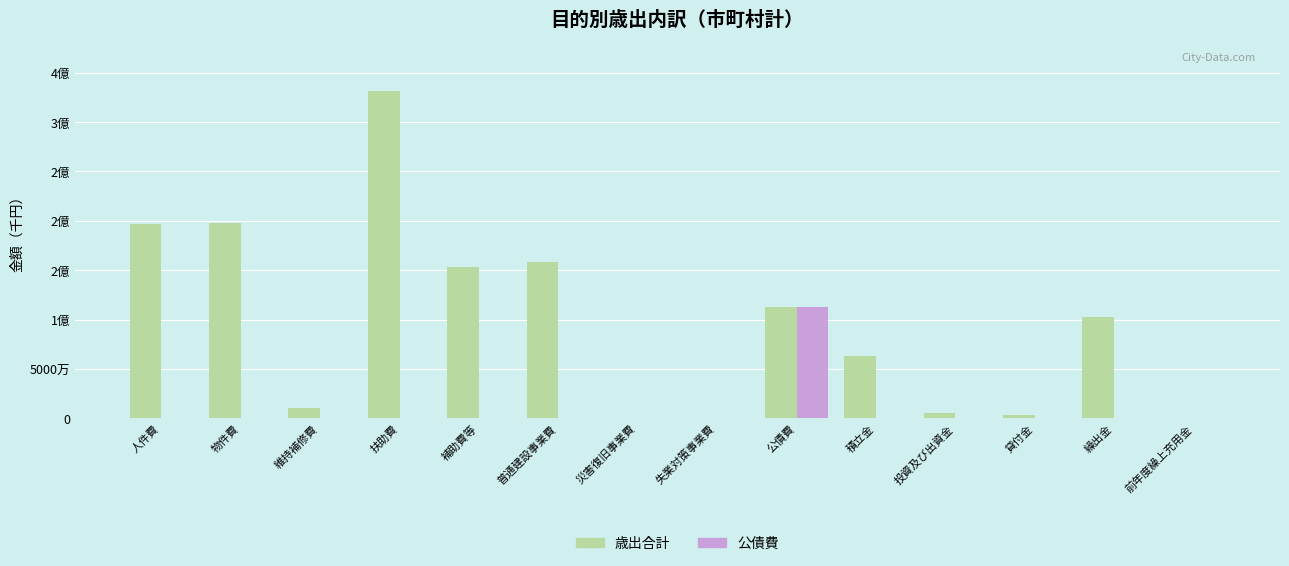

Between 扶助費 and 積立金, which series saw the biggest shift?

歳出合計